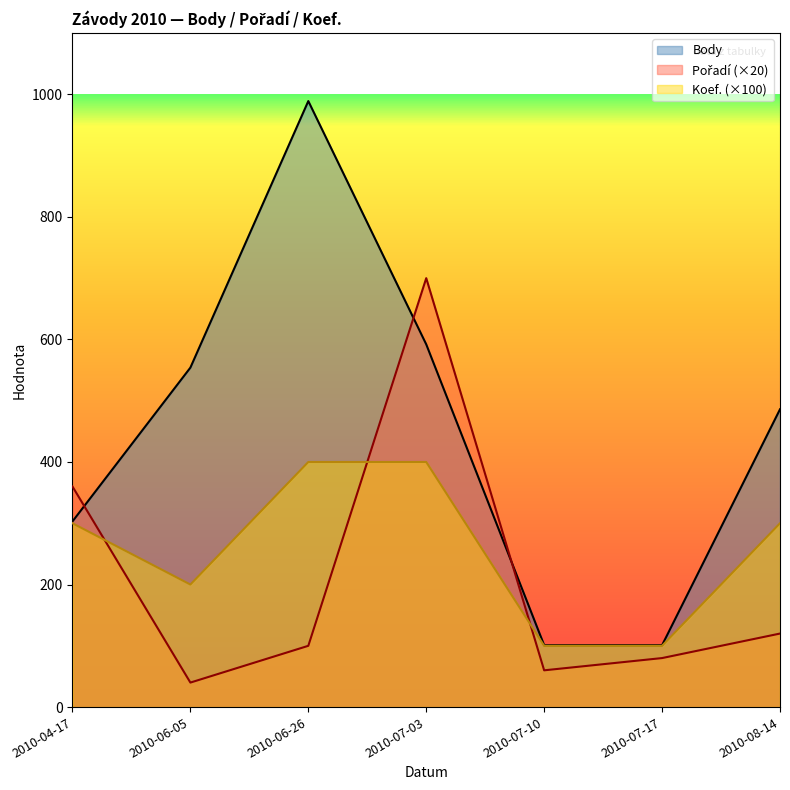

What position from the left is 2010-06-26?

3